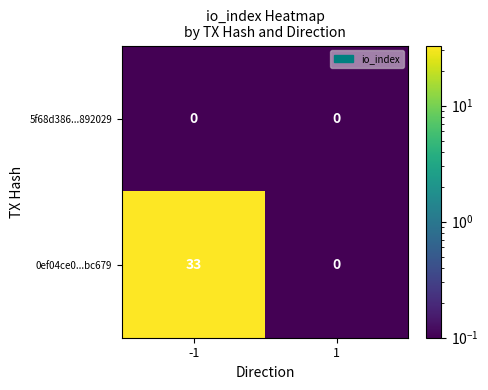

Is it true that 0ef04ce0...bc679 equals 55 at -1?

False